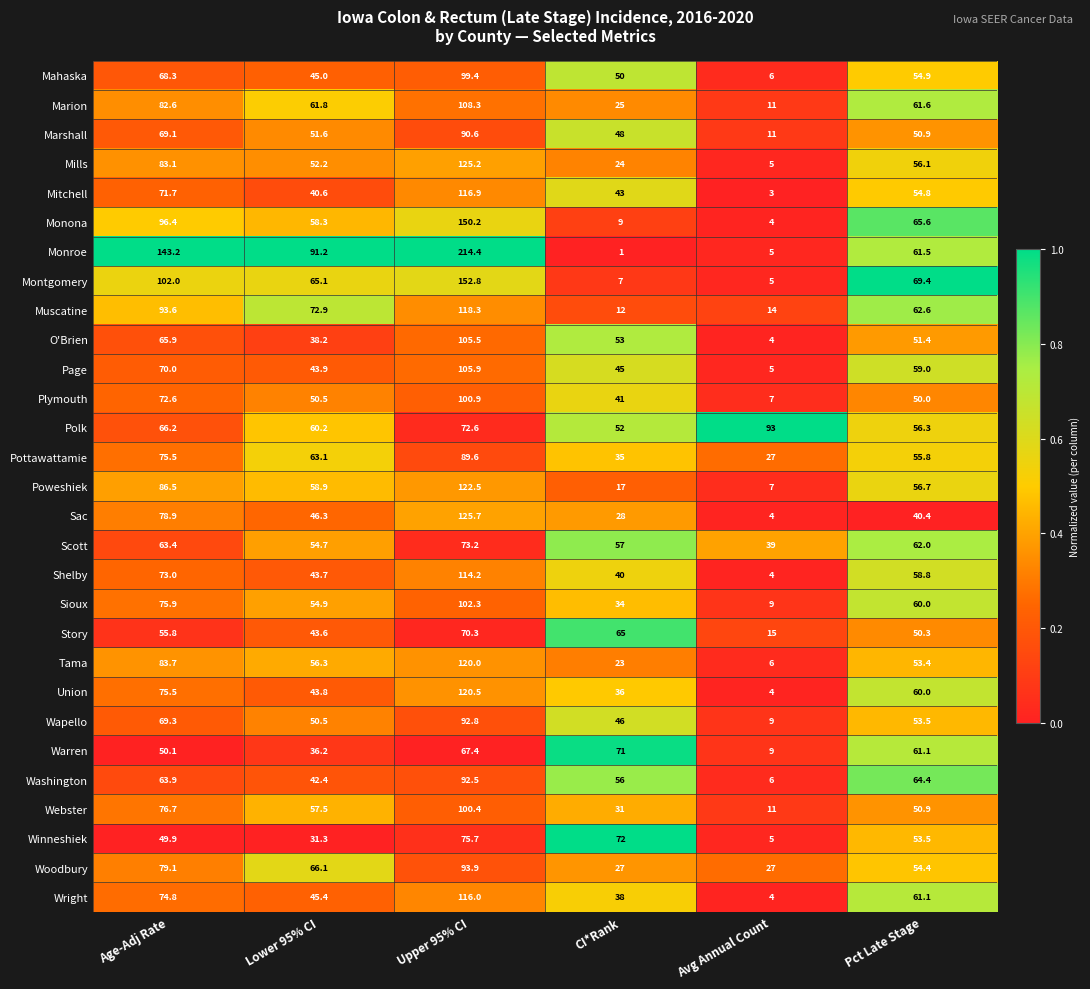

The value of Monona at Age-Adj Rate is 96.4. True or false?

True